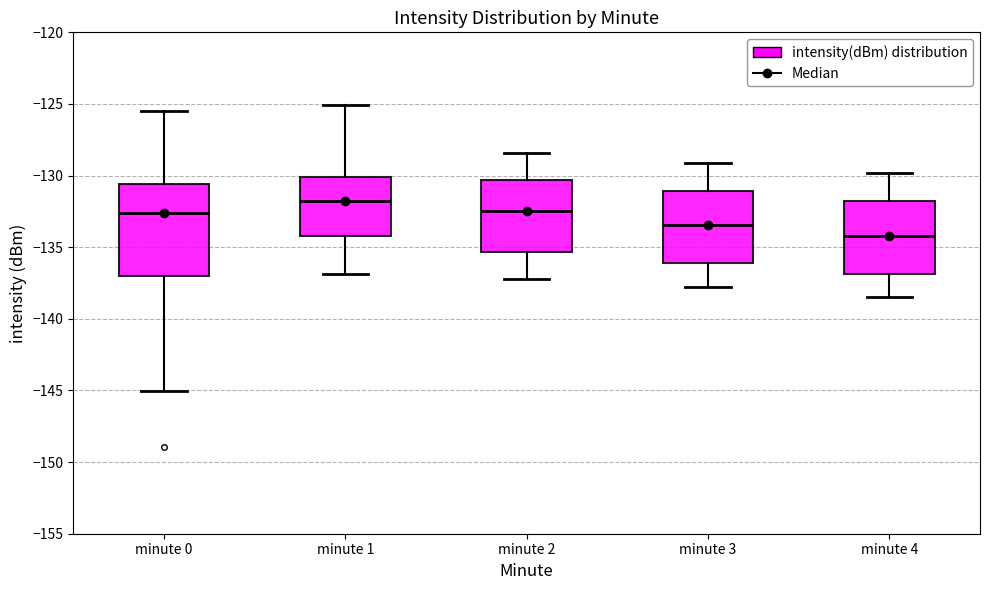

Reading left to right, read every box against the y-axis: the position of its median line, the range the box covers, and the ends of its whiskers. The values are not printed on the chart, so give them approximately, as read against the axis.

minute 0: median -132.5, box -137.0 to -130.5, whiskers -145.0 to -125.5
minute 1: median -131.5, box -134.0 to -130.0, whiskers -137.0 to -125.0
minute 2: median -132.5, box -135.5 to -130.5, whiskers -137.0 to -128.5
minute 3: median -133.5, box -136.0 to -131.0, whiskers -138.0 to -129.0
minute 4: median -134.0, box -137.0 to -132.0, whiskers -138.5 to -130.0